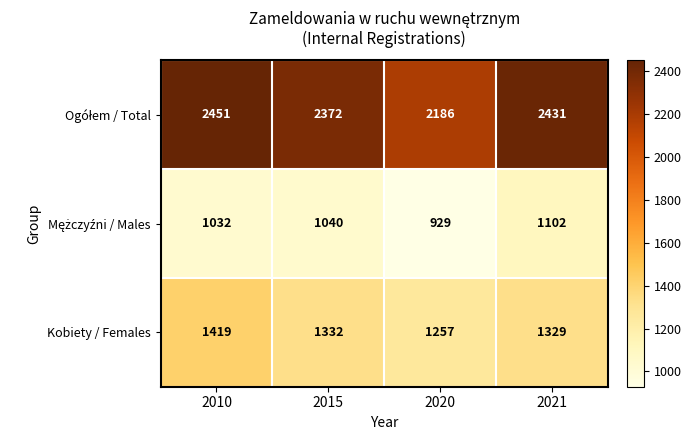

Is it true that Kobiety / Females equals 1997 at 2021?

False